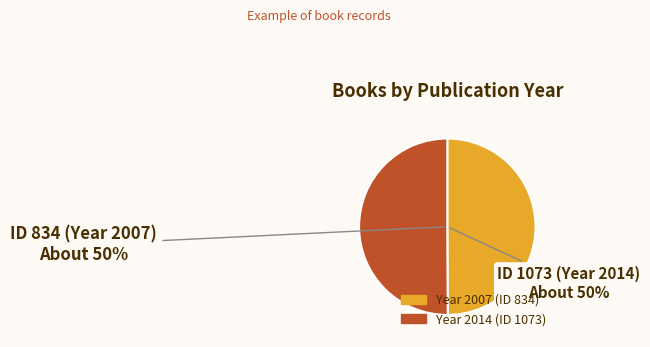

To the nearest percent, what is the average slice percentage?

50%